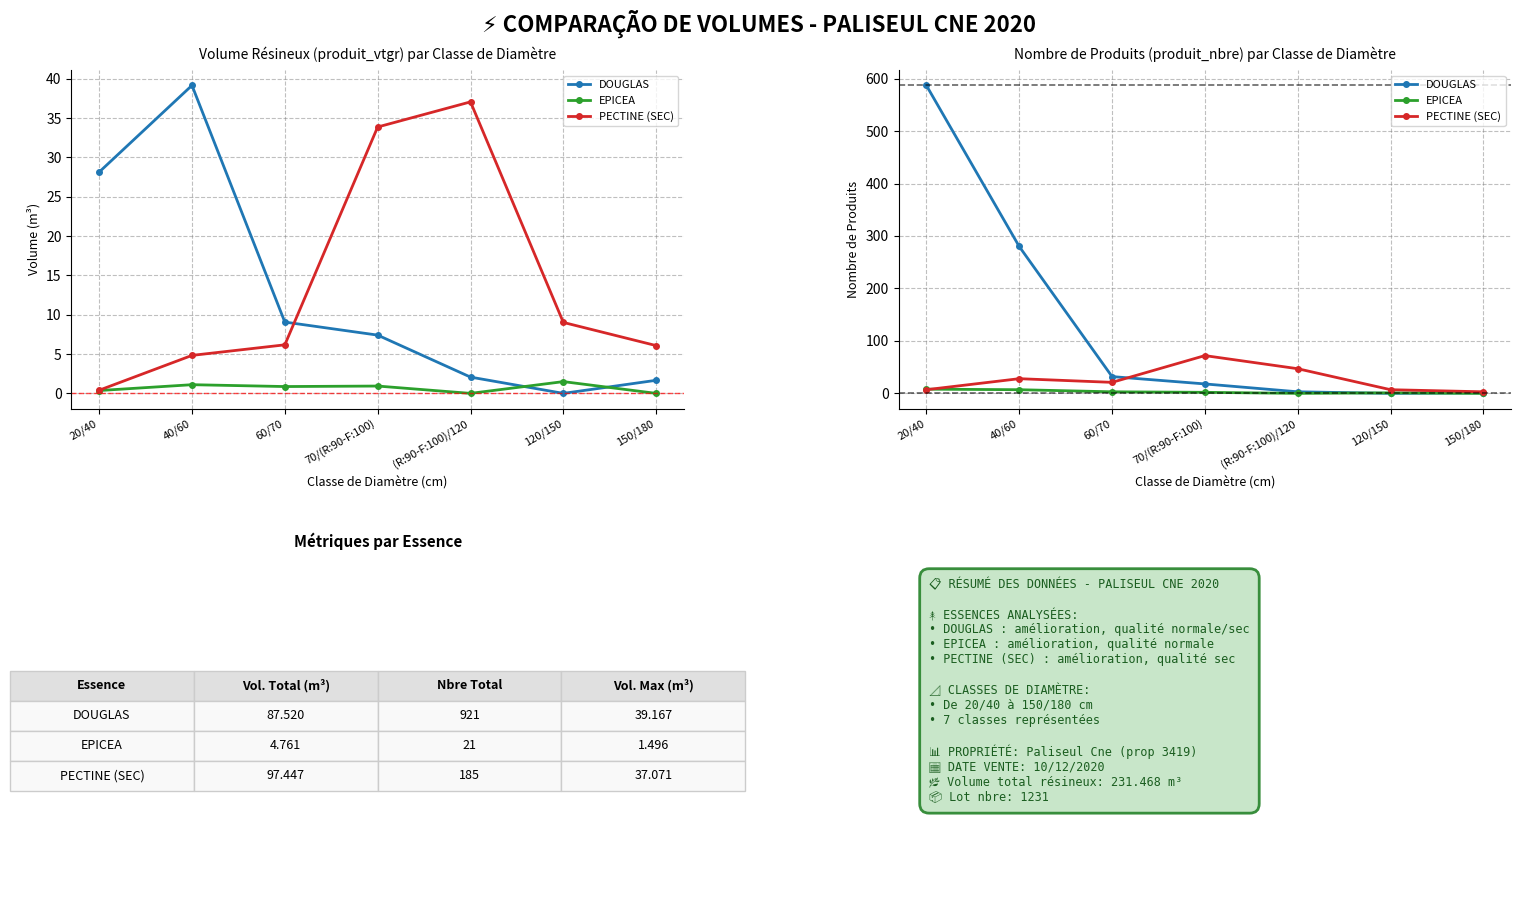

Which series ends up on top after the final intersection of EPICEA and PECTINE (SEC)?

PECTINE (SEC)